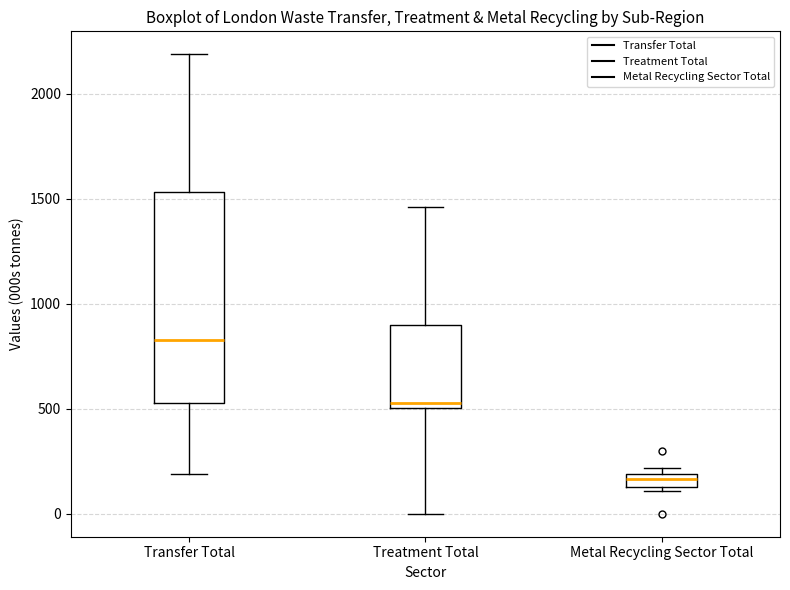

Where is the upper edge of the box for Treatment Total on the y-axis? The values are not printed on the chart, so give them approximately, as read against the axis.

900